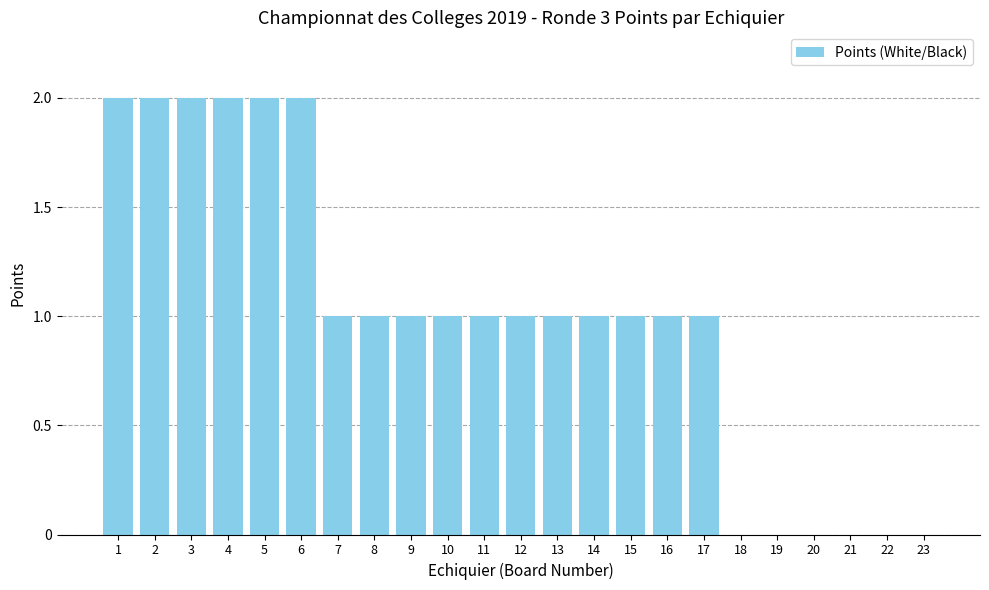

What is the average value?

1